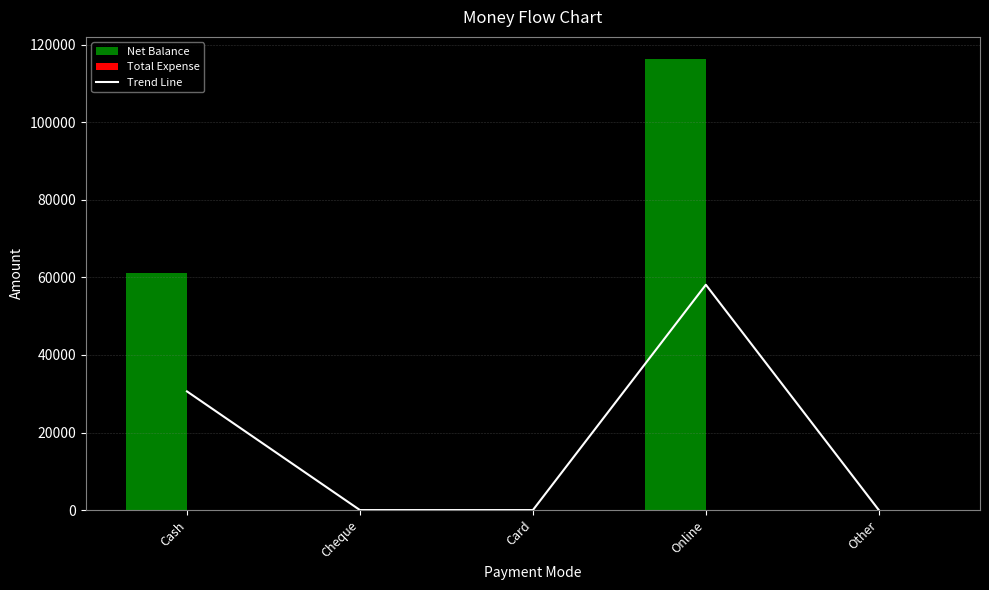

Where is the data nearest to the value 29050?

Cash